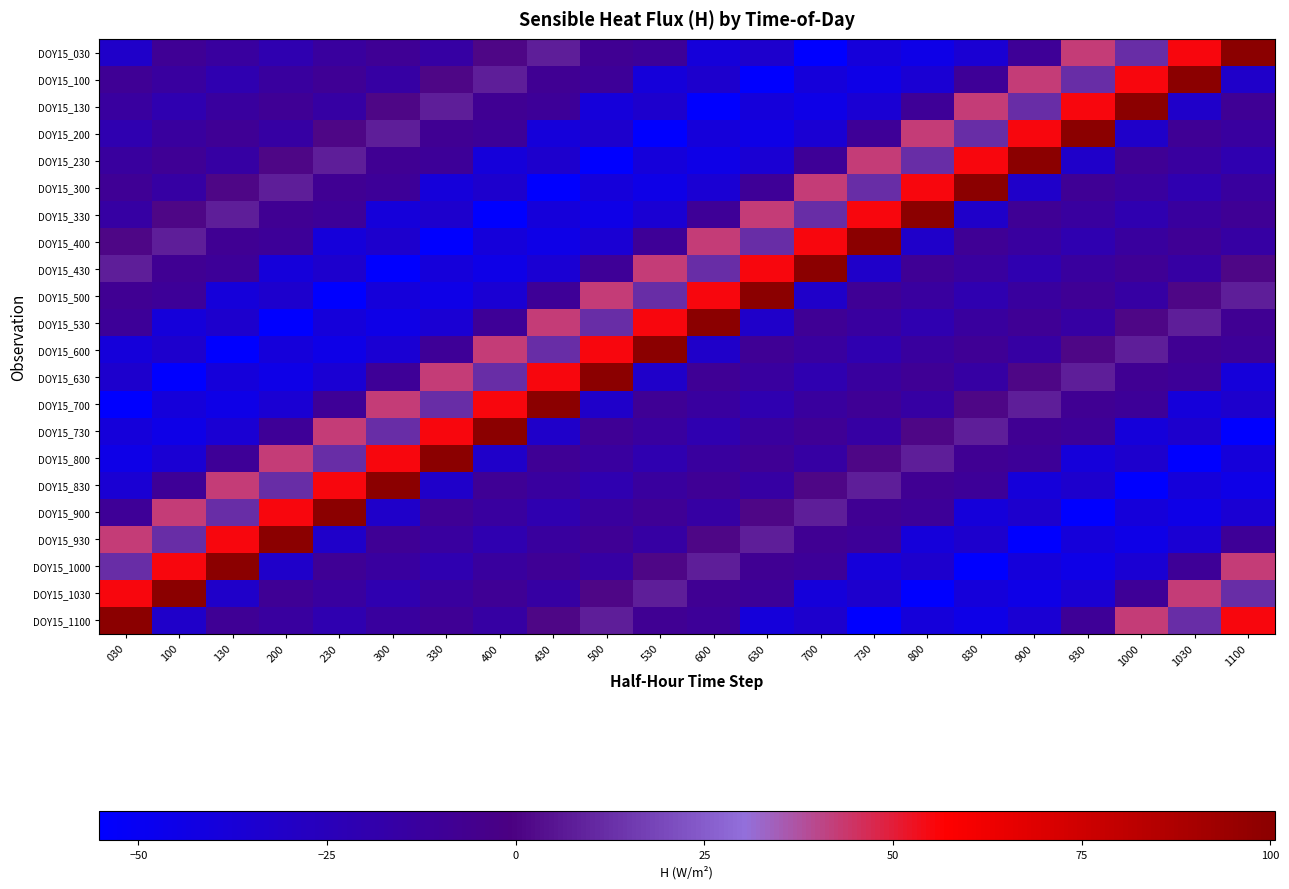

Reading right to left, transcribe all the data shown in this chart.

DOY15_030: 1100=100.6	1030=55.3	1000=12.3	930=42.5	900=-9.8	830=-35.8	800=-44.6	730=-39.2	700=-55.2	630=-33.5	600=-39.1	530=-10.2	500=-8.1	430=7.9	400=1.0	330=-15.5	300=-9.5	230=-13.0	200=-20.6	130=-13.3	100=-9.4	030=-31.5
DOY15_100: 1100=-31.5	1030=100.6	1000=55.3	930=12.3	900=42.5	830=-9.8	800=-35.8	730=-44.6	700=-39.2	630=-55.2	600=-33.5	530=-39.1	500=-10.2	430=-8.1	400=7.9	330=1.0	300=-15.5	230=-9.5	200=-13.0	130=-20.6	100=-13.3	030=-9.4
DOY15_130: 1100=-9.4	1030=-31.5	1000=100.6	930=55.3	900=12.3	830=42.5	800=-9.8	730=-35.8	700=-44.6	630=-39.2	600=-55.2	530=-33.5	500=-39.1	430=-10.2	400=-8.1	330=7.9	300=1.0	230=-15.5	200=-9.5	130=-13.0	100=-20.6	030=-13.3
DOY15_200: 1100=-13.3	1030=-9.4	1000=-31.5	930=100.6	900=55.3	830=12.3	800=42.5	730=-9.8	700=-35.8	630=-44.6	600=-39.2	530=-55.2	500=-33.5	430=-39.1	400=-10.2	330=-8.1	300=7.9	230=1.0	200=-15.5	130=-9.5	100=-13.0	030=-20.6
DOY15_230: 1100=-20.6	1030=-13.3	1000=-9.4	930=-31.5	900=100.6	830=55.3	800=12.3	730=42.5	700=-9.8	630=-35.8	600=-44.6	530=-39.2	500=-55.2	430=-33.5	400=-39.1	330=-10.2	300=-8.1	230=7.9	200=1.0	130=-15.5	100=-9.5	030=-13.0
DOY15_300: 1100=-13.0	1030=-20.6	1000=-13.3	930=-9.4	900=-31.5	830=100.6	800=55.3	730=12.3	700=42.5	630=-9.8	600=-35.8	530=-44.6	500=-39.2	430=-55.2	400=-33.5	330=-39.1	300=-10.2	230=-8.1	200=7.9	130=1.0	100=-15.5	030=-9.5
DOY15_330: 1100=-9.5	1030=-13.0	1000=-20.6	930=-13.3	900=-9.4	830=-31.5	800=100.6	730=55.3	700=12.3	630=42.5	600=-9.8	530=-35.8	500=-44.6	430=-39.2	400=-55.2	330=-33.5	300=-39.1	230=-10.2	200=-8.1	130=7.9	100=1.0	030=-15.5
DOY15_400: 1100=-15.5	1030=-9.5	1000=-13.0	930=-20.6	900=-13.3	830=-9.4	800=-31.5	730=100.6	700=55.3	630=12.3	600=42.5	530=-9.8	500=-35.8	430=-44.6	400=-39.2	330=-55.2	300=-33.5	230=-39.1	200=-10.2	130=-8.1	100=7.9	030=1.0
DOY15_430: 1100=1.0	1030=-15.5	1000=-9.5	930=-13.0	900=-20.6	830=-13.3	800=-9.4	730=-31.5	700=100.6	630=55.3	600=12.3	530=42.5	500=-9.8	430=-35.8	400=-44.6	330=-39.2	300=-55.2	230=-33.5	200=-39.1	130=-10.2	100=-8.1	030=7.9
DOY15_500: 1100=7.9	1030=1.0	1000=-15.5	930=-9.5	900=-13.0	830=-20.6	800=-13.3	730=-9.4	700=-31.5	630=100.6	600=55.3	530=12.3	500=42.5	430=-9.8	400=-35.8	330=-44.6	300=-39.2	230=-55.2	200=-33.5	130=-39.1	100=-10.2	030=-8.1
DOY15_530: 1100=-8.1	1030=7.9	1000=1.0	930=-15.5	900=-9.5	830=-13.0	800=-20.6	730=-13.3	700=-9.4	630=-31.5	600=100.6	530=55.3	500=12.3	430=42.5	400=-9.8	330=-35.8	300=-44.6	230=-39.2	200=-55.2	130=-33.5	100=-39.1	030=-10.2
DOY15_600: 1100=-10.2	1030=-8.1	1000=7.9	930=1.0	900=-15.5	830=-9.5	800=-13.0	730=-20.6	700=-13.3	630=-9.4	600=-31.5	530=100.6	500=55.3	430=12.3	400=42.5	330=-9.8	300=-35.8	230=-44.6	200=-39.2	130=-55.2	100=-33.5	030=-39.1
DOY15_630: 1100=-39.1	1030=-10.2	1000=-8.1	930=7.9	900=1.0	830=-15.5	800=-9.5	730=-13.0	700=-20.6	630=-13.3	600=-9.4	530=-31.5	500=100.6	430=55.3	400=12.3	330=42.5	300=-9.8	230=-35.8	200=-44.6	130=-39.2	100=-55.2	030=-33.5
DOY15_700: 1100=-33.5	1030=-39.1	1000=-10.2	930=-8.1	900=7.9	830=1.0	800=-15.5	730=-9.5	700=-13.0	630=-20.6	600=-13.3	530=-9.4	500=-31.5	430=100.6	400=55.3	330=12.3	300=42.5	230=-9.8	200=-35.8	130=-44.6	100=-39.2	030=-55.2
DOY15_730: 1100=-55.2	1030=-33.5	1000=-39.1	930=-10.2	900=-8.1	830=7.9	800=1.0	730=-15.5	700=-9.5	630=-13.0	600=-20.6	530=-13.3	500=-9.4	430=-31.5	400=100.6	330=55.3	300=12.3	230=42.5	200=-9.8	130=-35.8	100=-44.6	030=-39.2
DOY15_800: 1100=-39.2	1030=-55.2	1000=-33.5	930=-39.1	900=-10.2	830=-8.1	800=7.9	730=1.0	700=-15.5	630=-9.5	600=-13.0	530=-20.6	500=-13.3	430=-9.4	400=-31.5	330=100.6	300=55.3	230=12.3	200=42.5	130=-9.8	100=-35.8	030=-44.6
DOY15_830: 1100=-44.6	1030=-39.2	1000=-55.2	930=-33.5	900=-39.1	830=-10.2	800=-8.1	730=7.9	700=1.0	630=-15.5	600=-9.5	530=-13.0	500=-20.6	430=-13.3	400=-9.4	330=-31.5	300=100.6	230=55.3	200=12.3	130=42.5	100=-9.8	030=-35.8
DOY15_900: 1100=-35.8	1030=-44.6	1000=-39.2	930=-55.2	900=-33.5	830=-39.1	800=-10.2	730=-8.1	700=7.9	630=1.0	600=-15.5	530=-9.5	500=-13.0	430=-20.6	400=-13.3	330=-9.4	300=-31.5	230=100.6	200=55.3	130=12.3	100=42.5	030=-9.8
DOY15_930: 1100=-9.8	1030=-35.8	1000=-44.6	930=-39.2	900=-55.2	830=-33.5	800=-39.1	730=-10.2	700=-8.1	630=7.9	600=1.0	530=-15.5	500=-9.5	430=-13.0	400=-20.6	330=-13.3	300=-9.4	230=-31.5	200=100.6	130=55.3	100=12.3	030=42.5
DOY15_1000: 1100=42.5	1030=-9.8	1000=-35.8	930=-44.6	900=-39.2	830=-55.2	800=-33.5	730=-39.1	700=-10.2	630=-8.1	600=7.9	530=1.0	500=-15.5	430=-9.5	400=-13.0	330=-20.6	300=-13.3	230=-9.4	200=-31.5	130=100.6	100=55.3	030=12.3
DOY15_1030: 1100=12.3	1030=42.5	1000=-9.8	930=-35.8	900=-44.6	830=-39.2	800=-55.2	730=-33.5	700=-39.1	630=-10.2	600=-8.1	530=7.9	500=1.0	430=-15.5	400=-9.5	330=-13.0	300=-20.6	230=-13.3	200=-9.4	130=-31.5	100=100.6	030=55.3
DOY15_1100: 1100=55.3	1030=12.3	1000=42.5	930=-9.8	900=-35.8	830=-44.6	800=-39.2	730=-55.2	700=-33.5	630=-39.1	600=-10.2	530=-8.1	500=7.9	430=1.0	400=-15.5	330=-9.5	300=-13.0	230=-20.6	200=-13.3	130=-9.4	100=-31.5	030=100.6